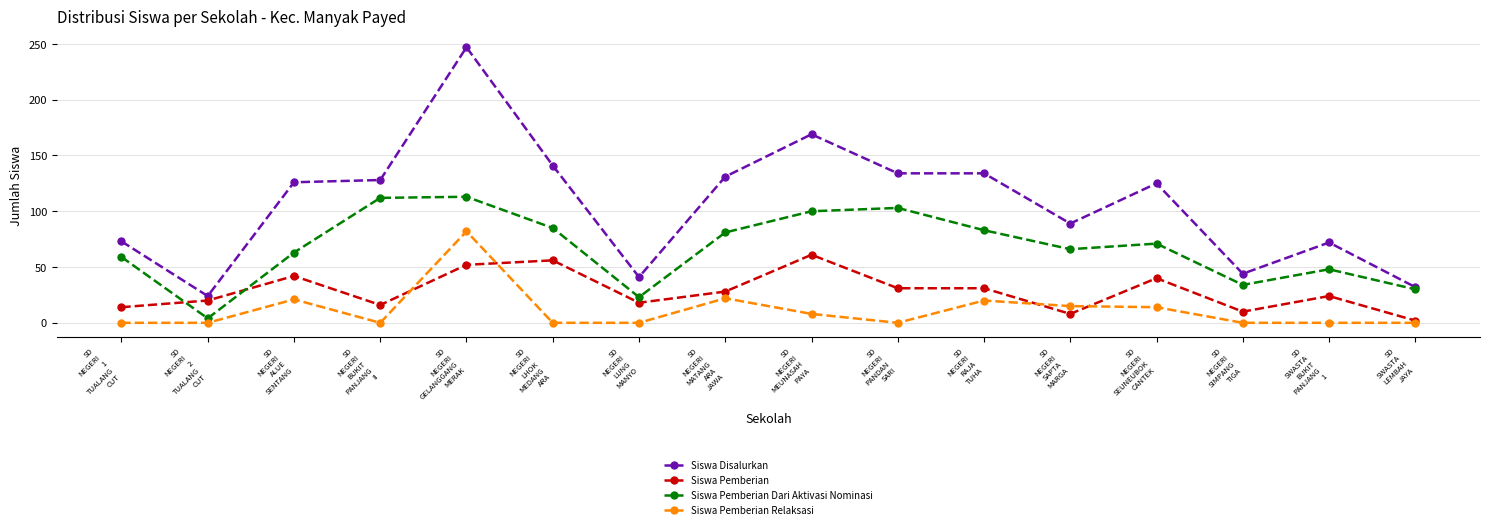

Count the number of categories in the chart.

16